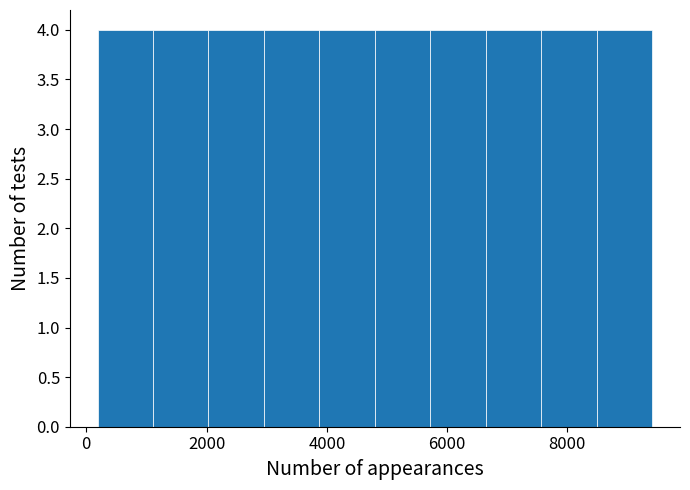

Reading left to right, transcribe this chart: for each bar, give the range it covers on the x-axis and its height. Neither the bar edges nor the heights are printed on the chart, so give them approximately, as read against the axes.

200 to 1200: 4
1200 to 2000: 4
2000 to 3000: 4
3000 to 3800: 4
3800 to 4800: 4
4800 to 5800: 4
5800 to 6600: 4
6600 to 7600: 4
7600 to 8400: 4
8400 to 9400: 4